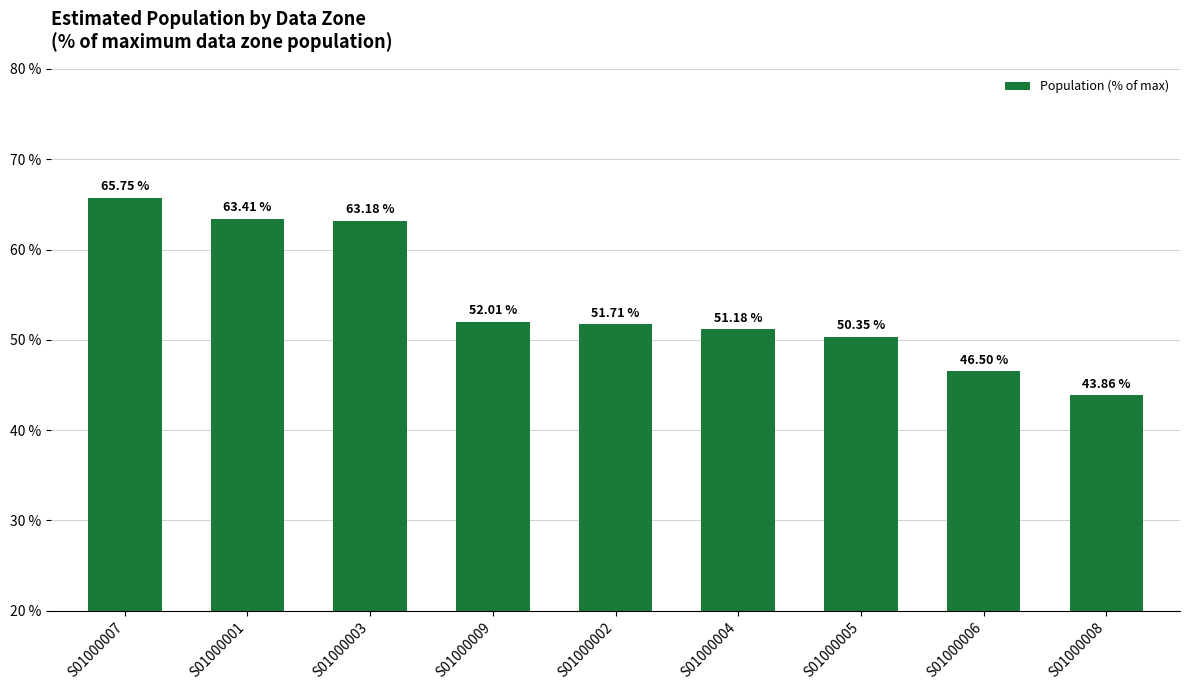

How many values are below 51?

3